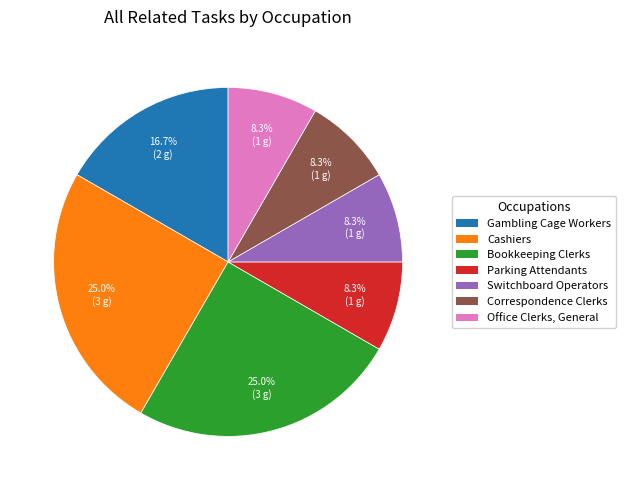

What portion of the pie excludes Cashiers?

75.0%